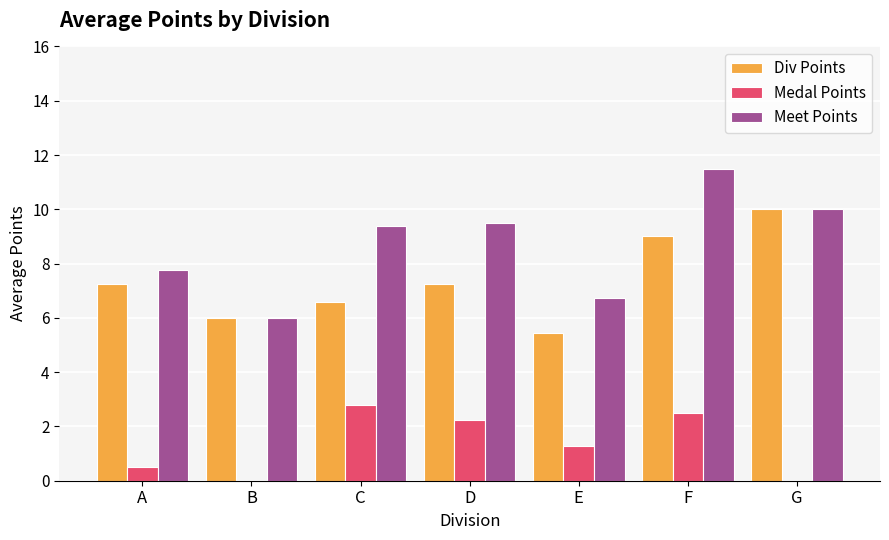

Are the bars grouped side by side (vs. stacked)?

Yes